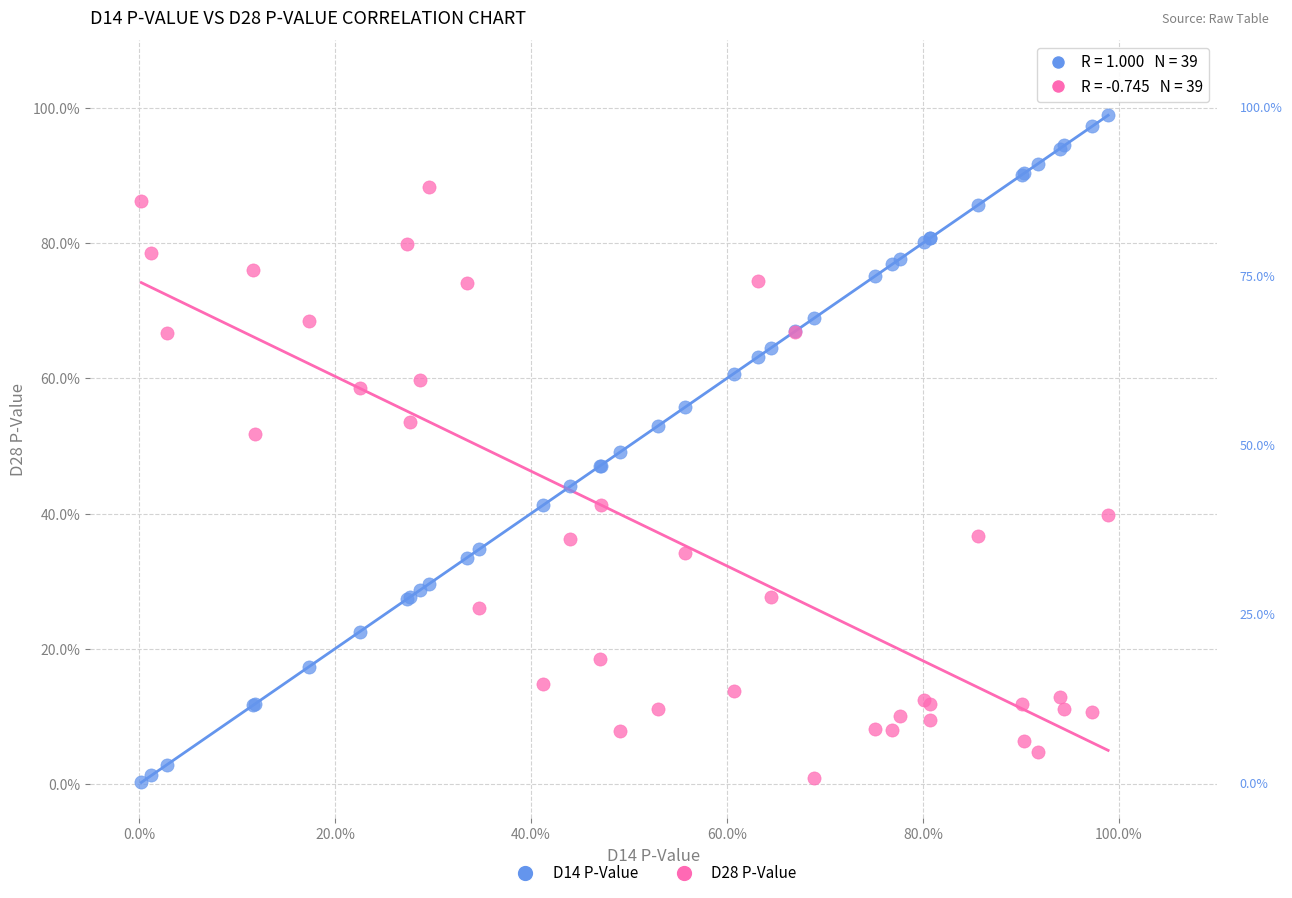

What are all the series names shown in the legend?

D14 P-Value, D28 P-Value